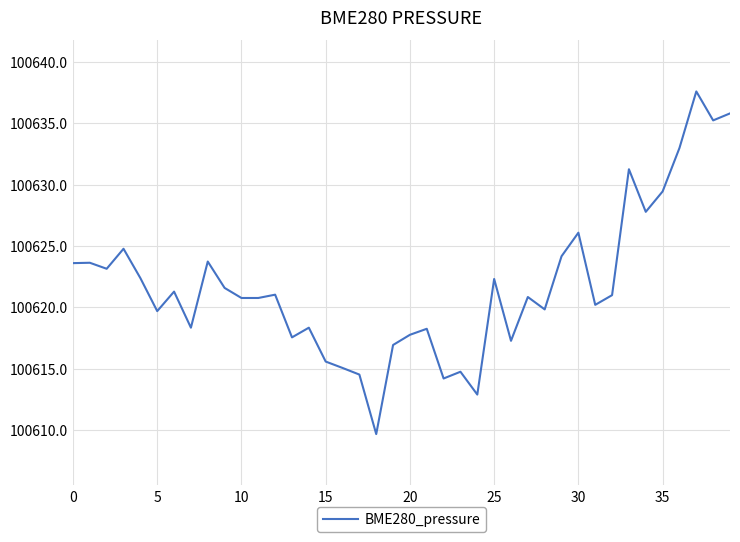

What is the greatest value displayed?

100637.6